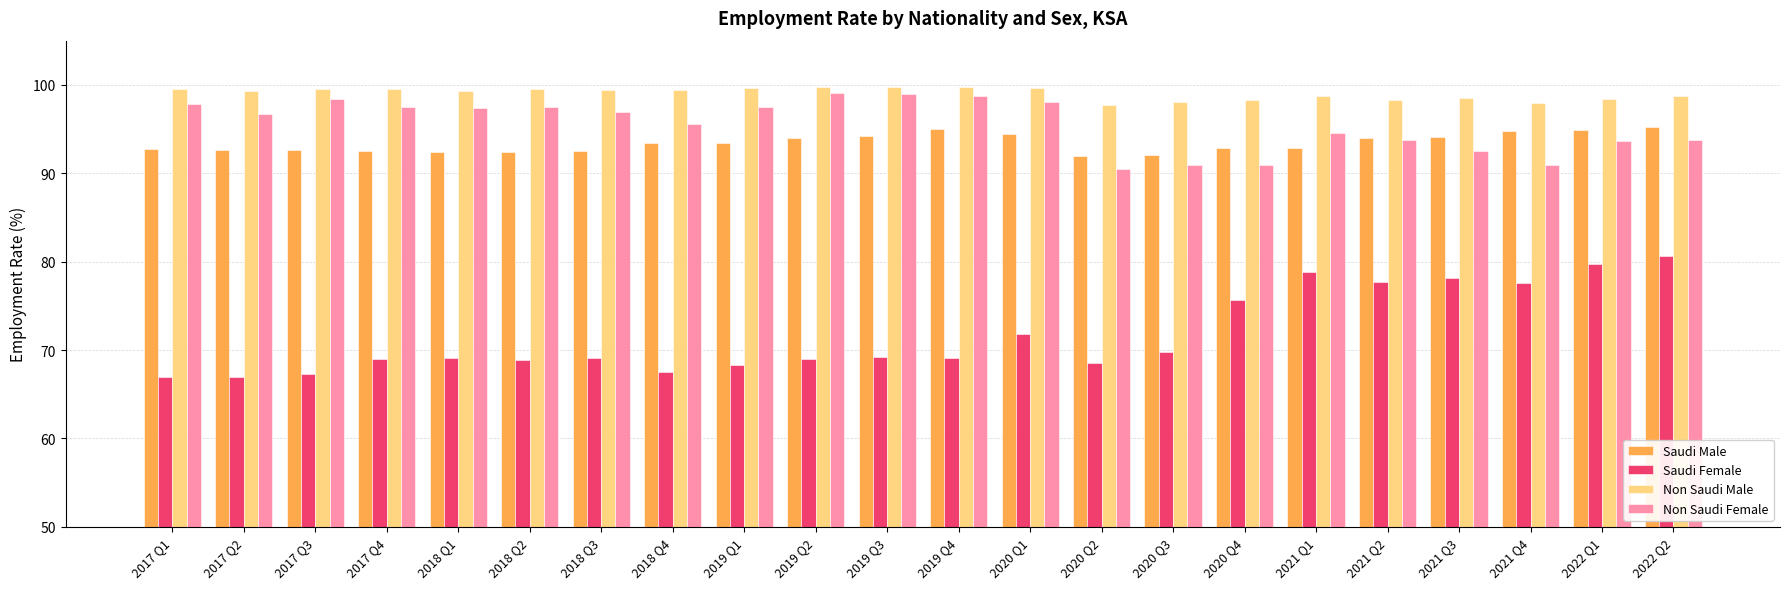

What is the difference between the Non Saudi Male values at 2018 Q1 and 2020 Q4?

1.0